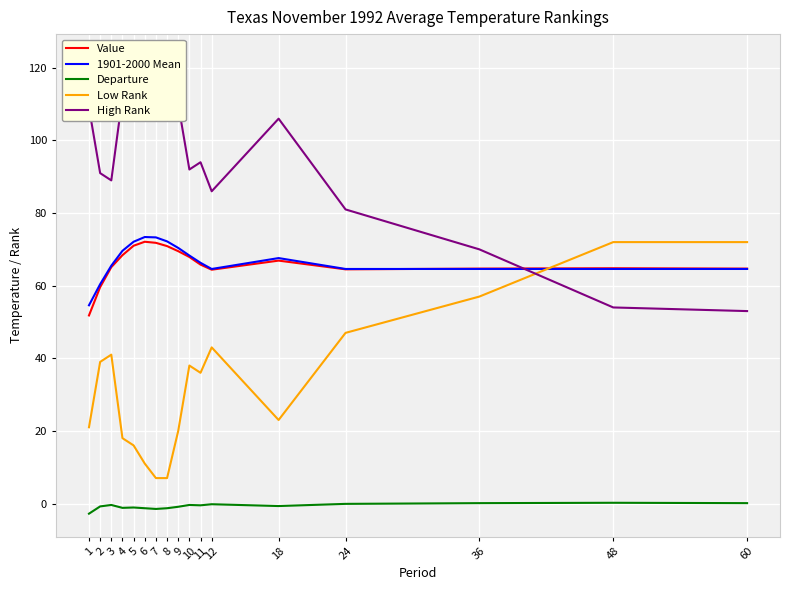

What is the difference between the maximum and second lowest values in the Value series?

12.5